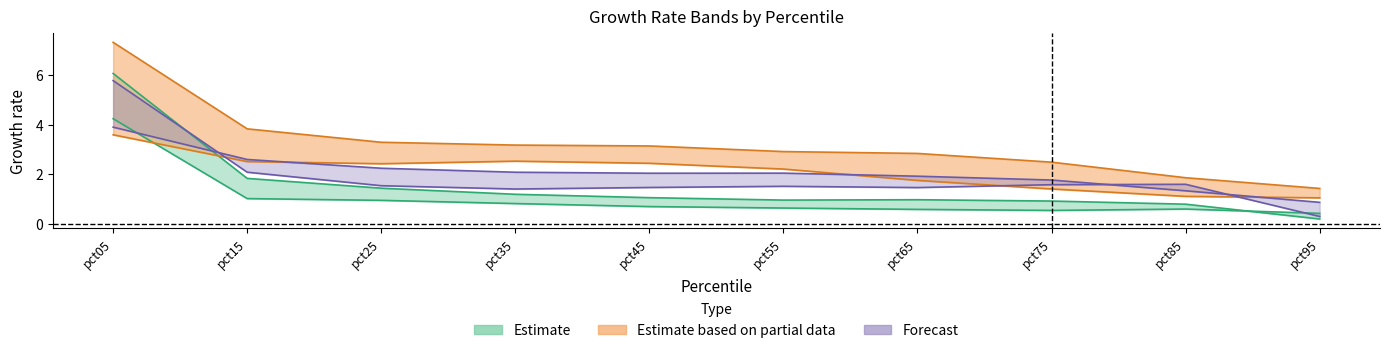

Between pct95 and pct15, which is larger?

pct15